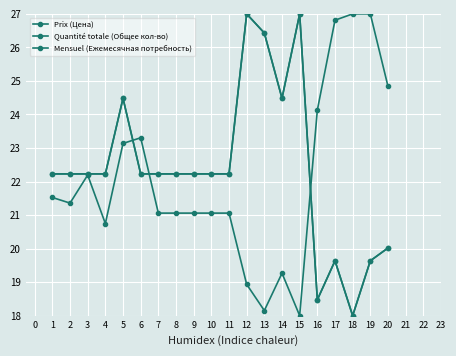

Where is the first local minimum for Mensuel (Ежемесячная потребность)?

14